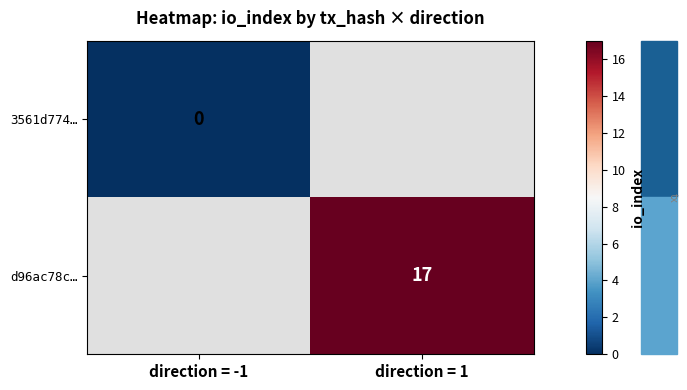

The d96ac78c… series shows 11 at direction = 1. True or false?

False